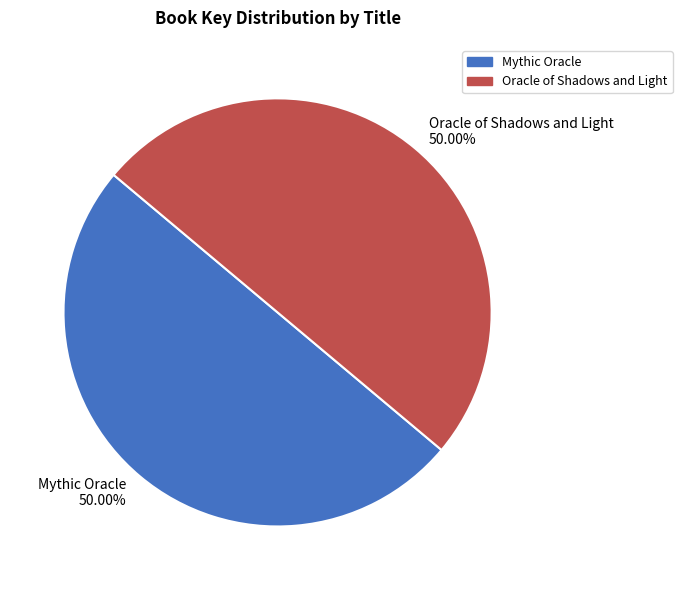

Is the sum of Oracle of Shadows and Light and Mythic Oracle greater than half?

Yes